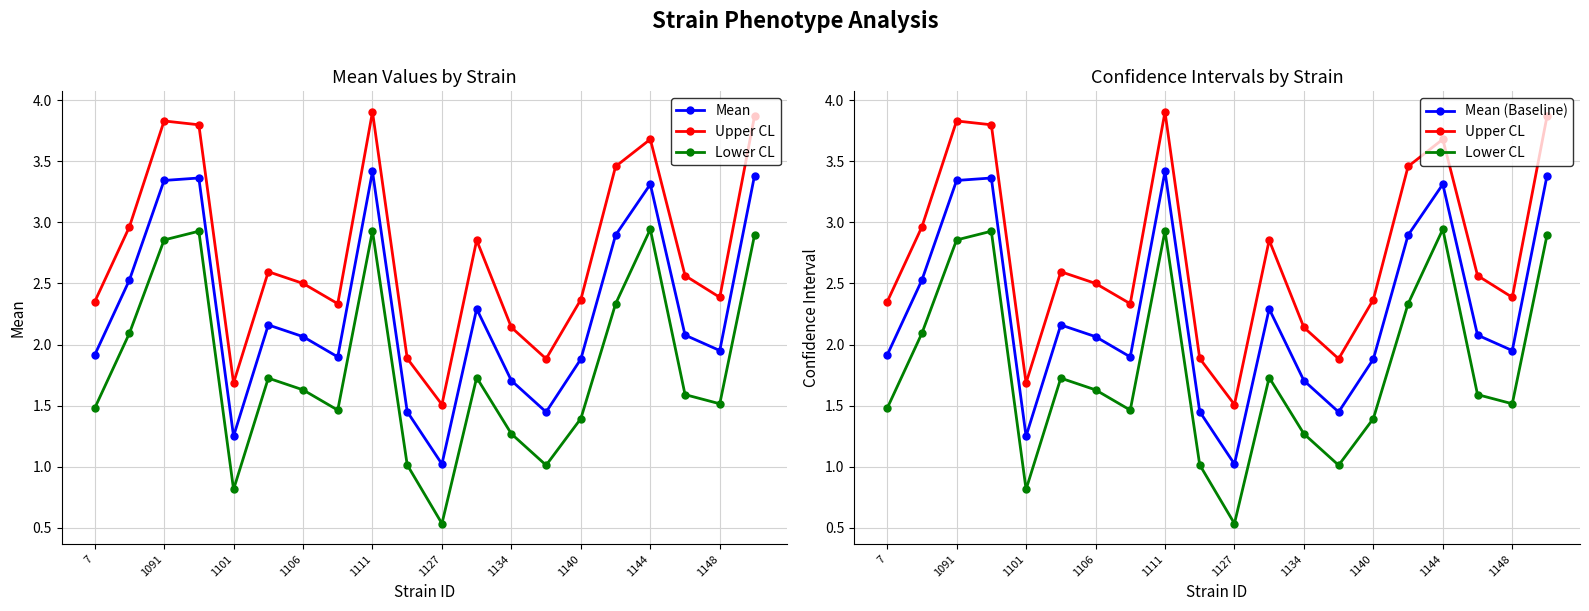

Rank the series at 1140 from highest to lowest value.

Upper CL, Mean, Mean (Baseline), Lower CL